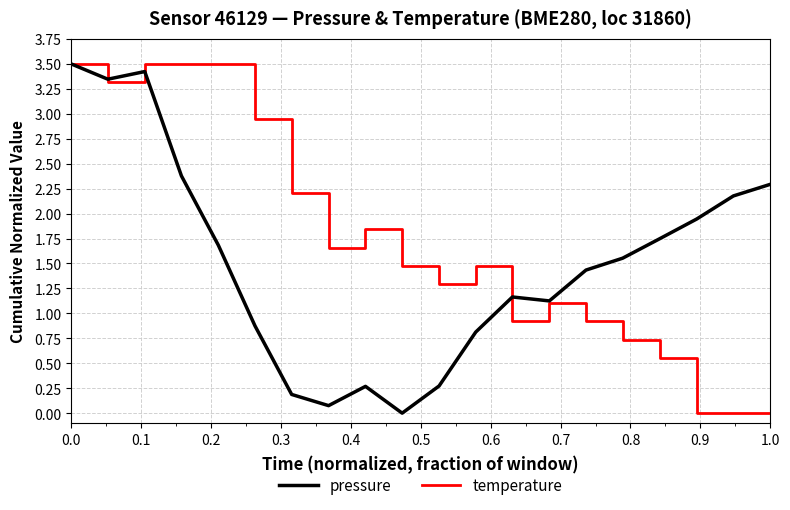

List the series in order of their overall mean, lowest first.

pressure, temperature